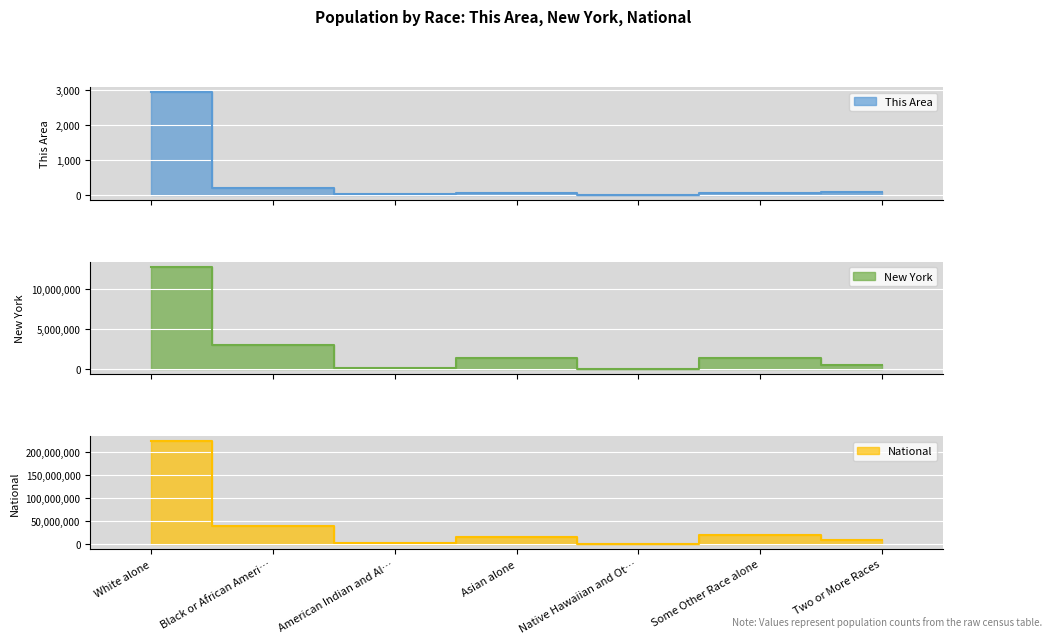

The value of New York at Two or More Races is 947020. True or false?

False